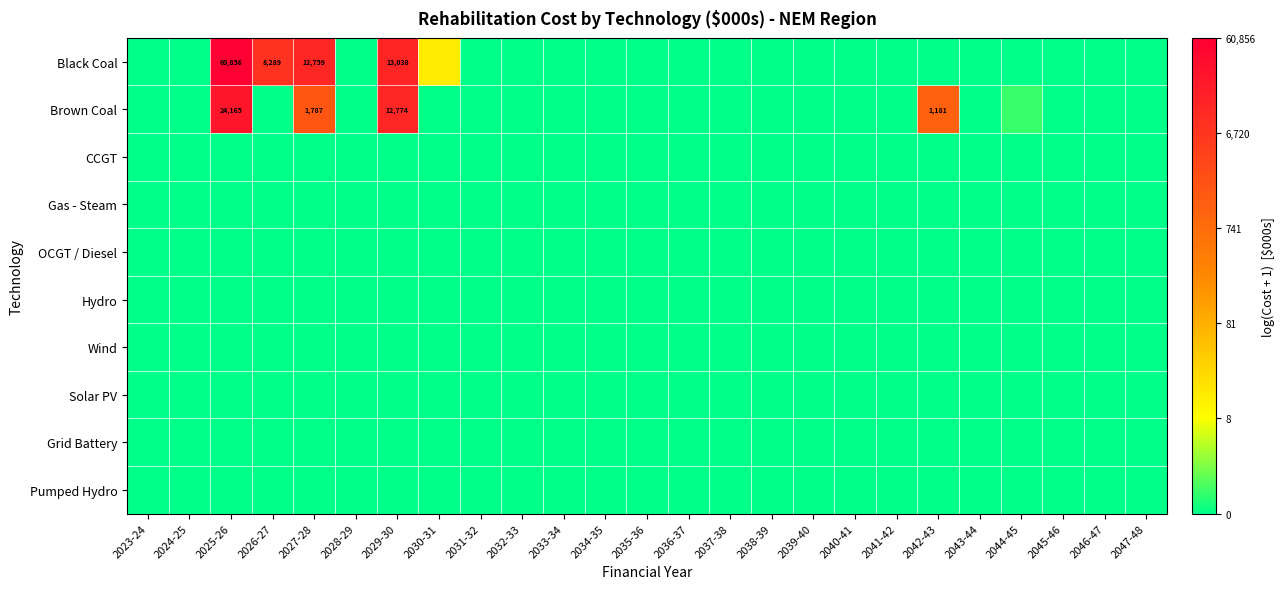

What is the difference between the highest and lowest values at 2026-27?

9.0